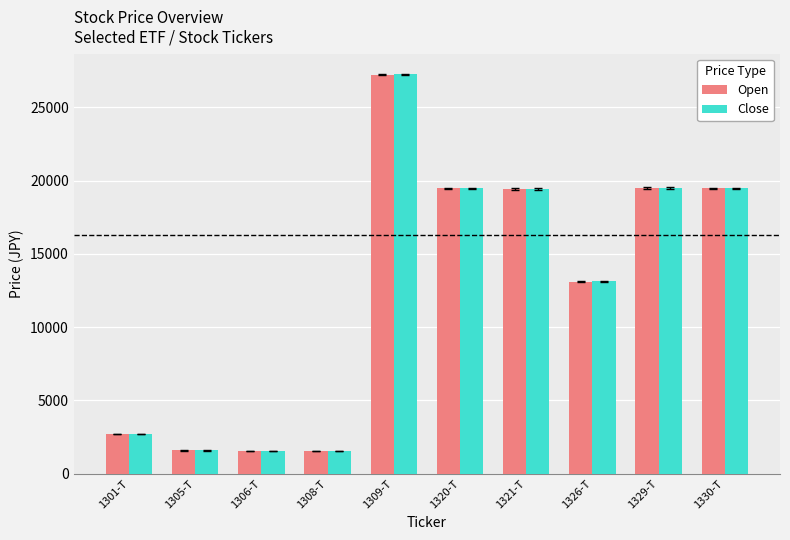

At which label does Close reach its peak?

1309-T